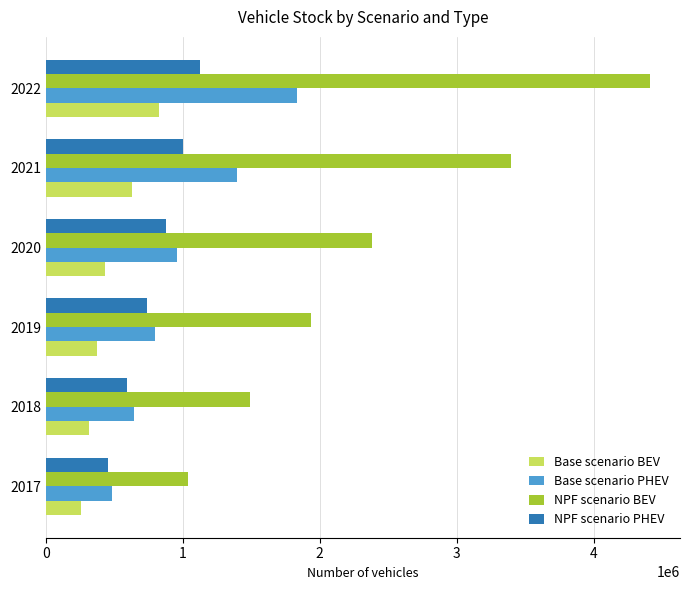

Rank the series by their maximum value, from highest to lowest.

NPF scenario BEV, Base scenario PHEV, NPF scenario PHEV, Base scenario BEV